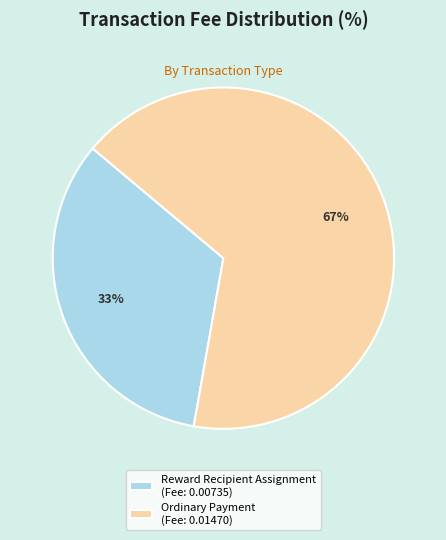

Do Ordinary Payment (Fee: 0.01470) and Reward Recipient Assignment (Fee: 0.00735) together represent more than half of the pie?

Yes